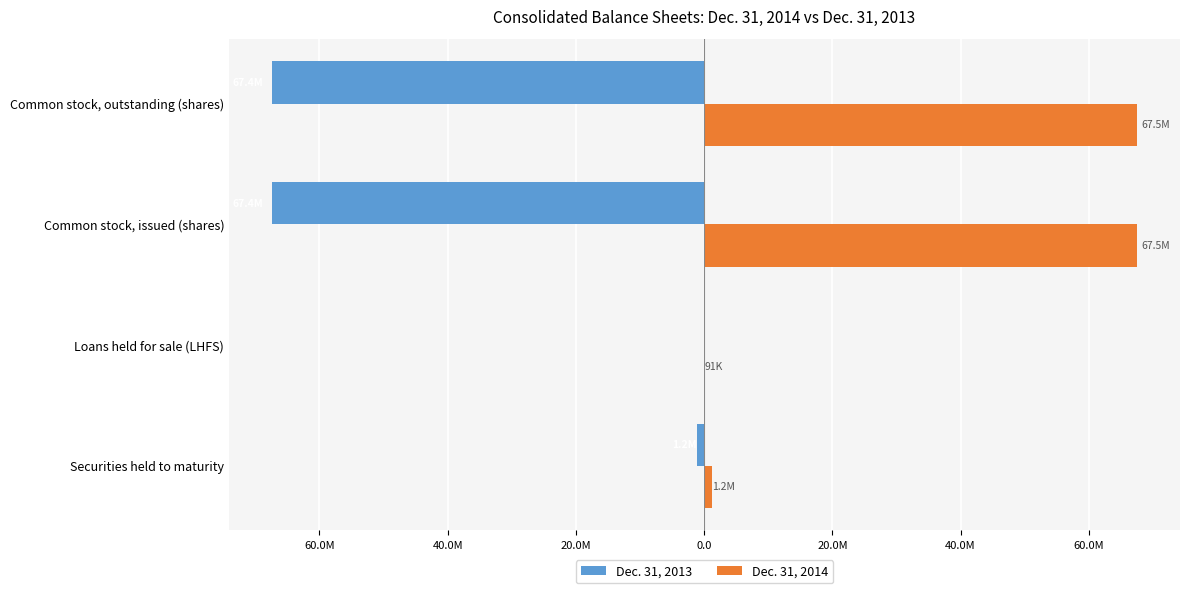

List the series in order of their overall mean, lowest first.

Dec. 31, 2013, Dec. 31, 2014